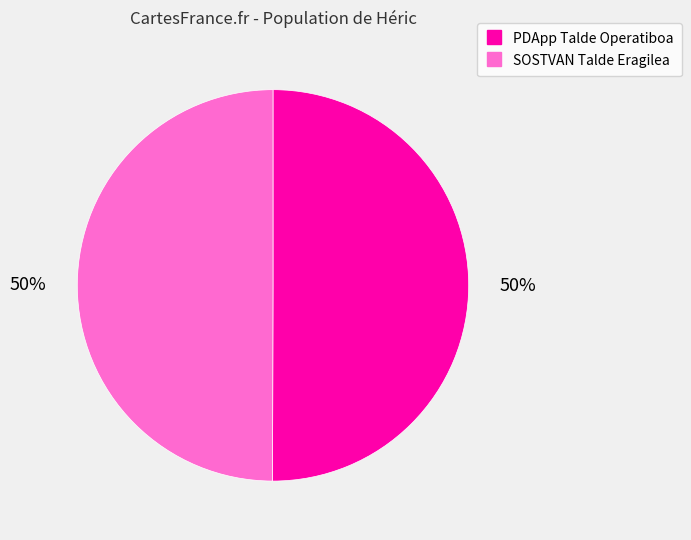

How many segments does this pie chart have?

2